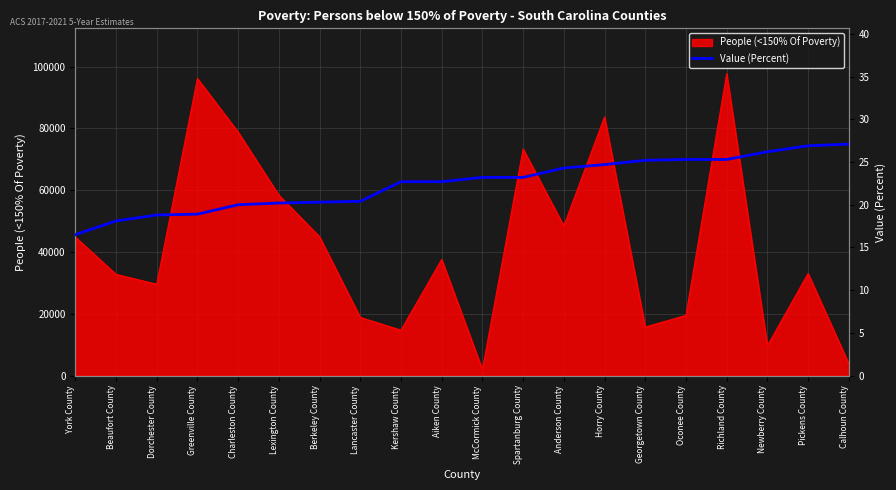

The value of People (<150% Of Poverty) at Anderson County is 15179. True or false?

False